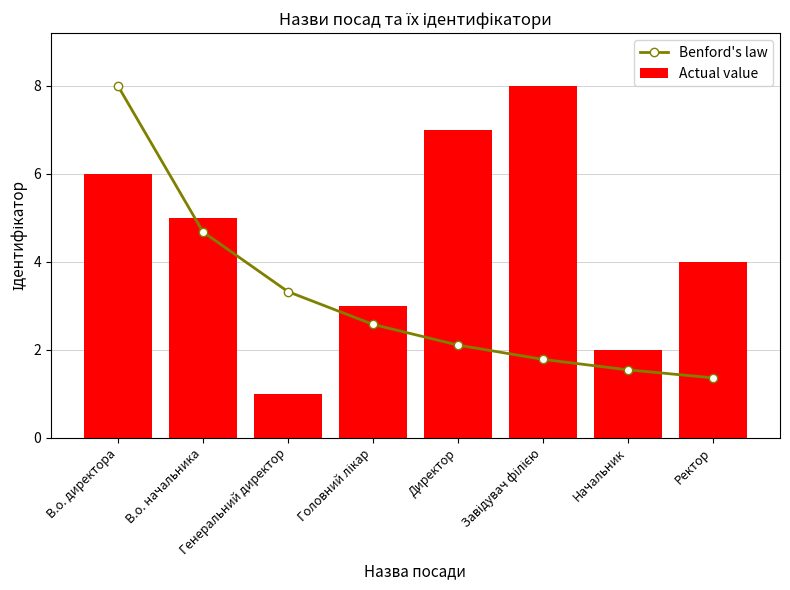

List the series in order of their overall mean, lowest first.

Benford's law, Actual value